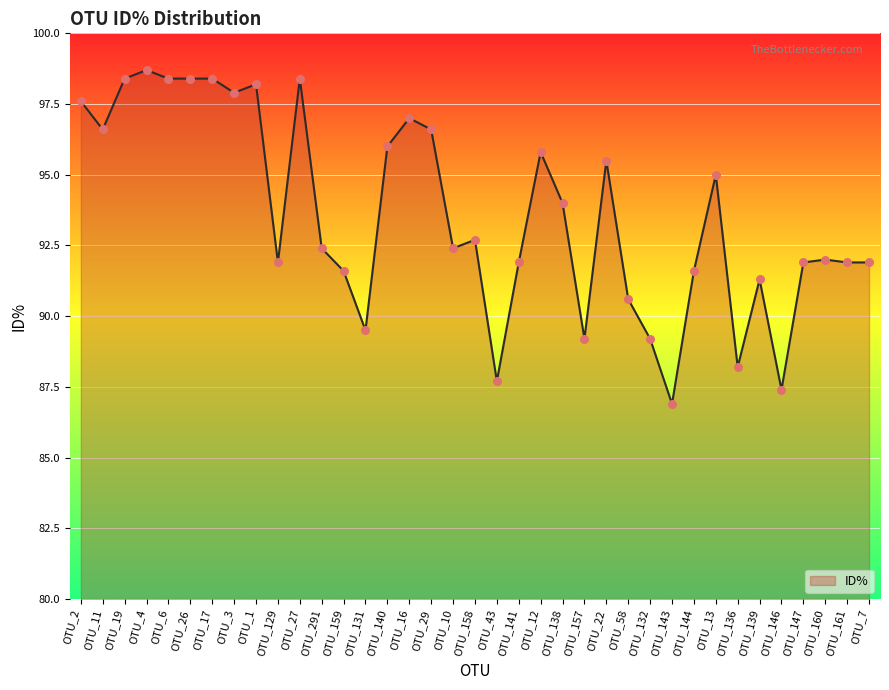

What is the change in value from OTU_138 to OTU_160?

-2.0